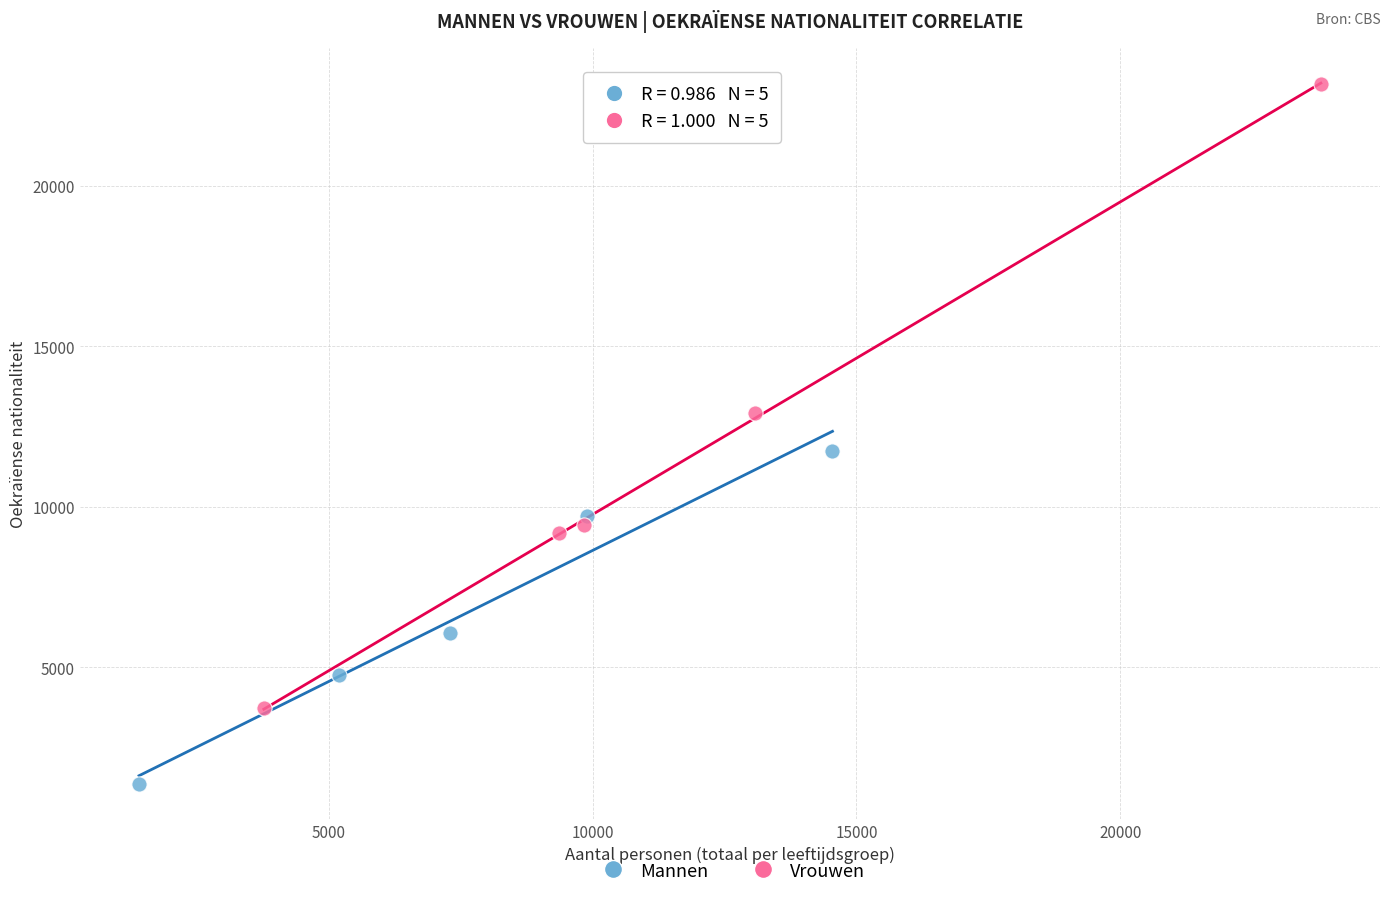

Which series reaches the minimum Y coordinate?

Mannen